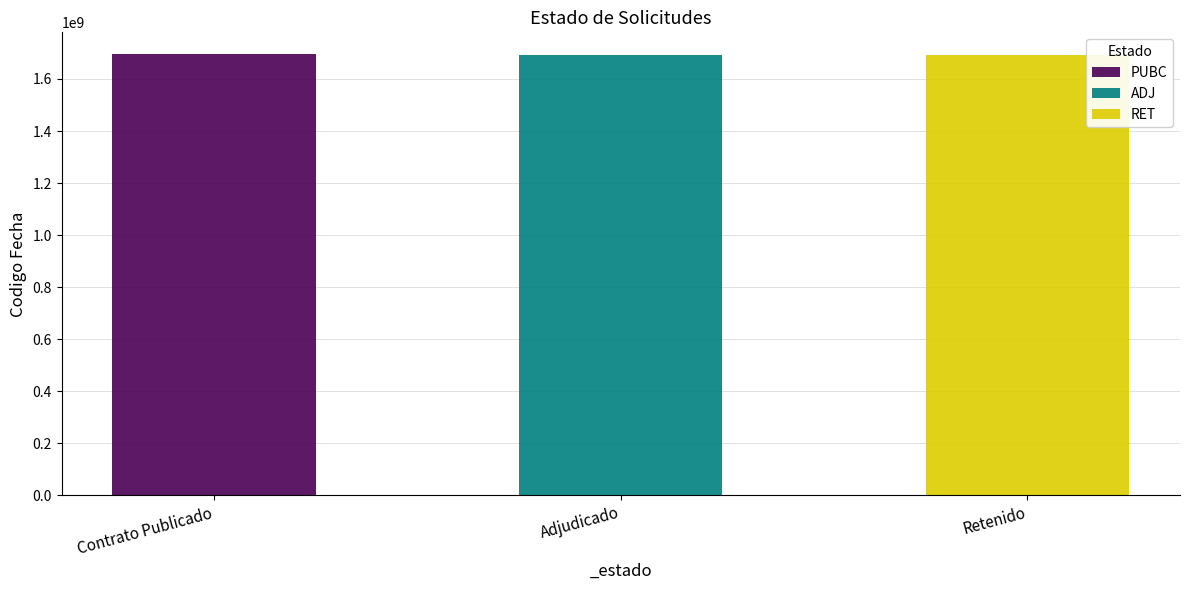

Which label corresponds to the largest value in the chart?

PUBC